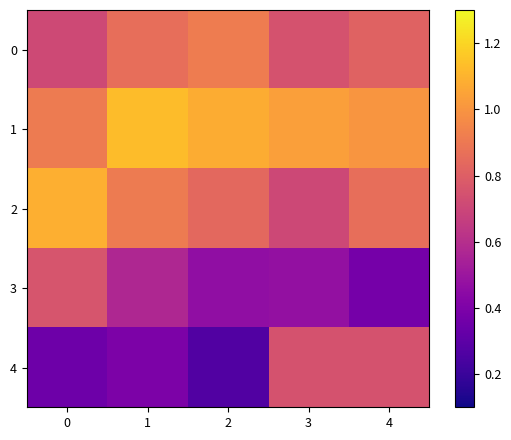

Reading left to right, list all the values displayed in this chart.

0: 0=0.7	1=0.9	2=0.9	3=0.7	4=0.8
1: 0=0.9	1=1.1	2=1.1	3=1.0	4=1.0
2: 0=1.1	1=0.9	2=0.8	3=0.7	4=0.9
3: 0=0.8	1=0.6	2=0.5	3=0.5	4=0.4
4: 0=0.3	1=0.4	2=0.3	3=0.8	4=0.8